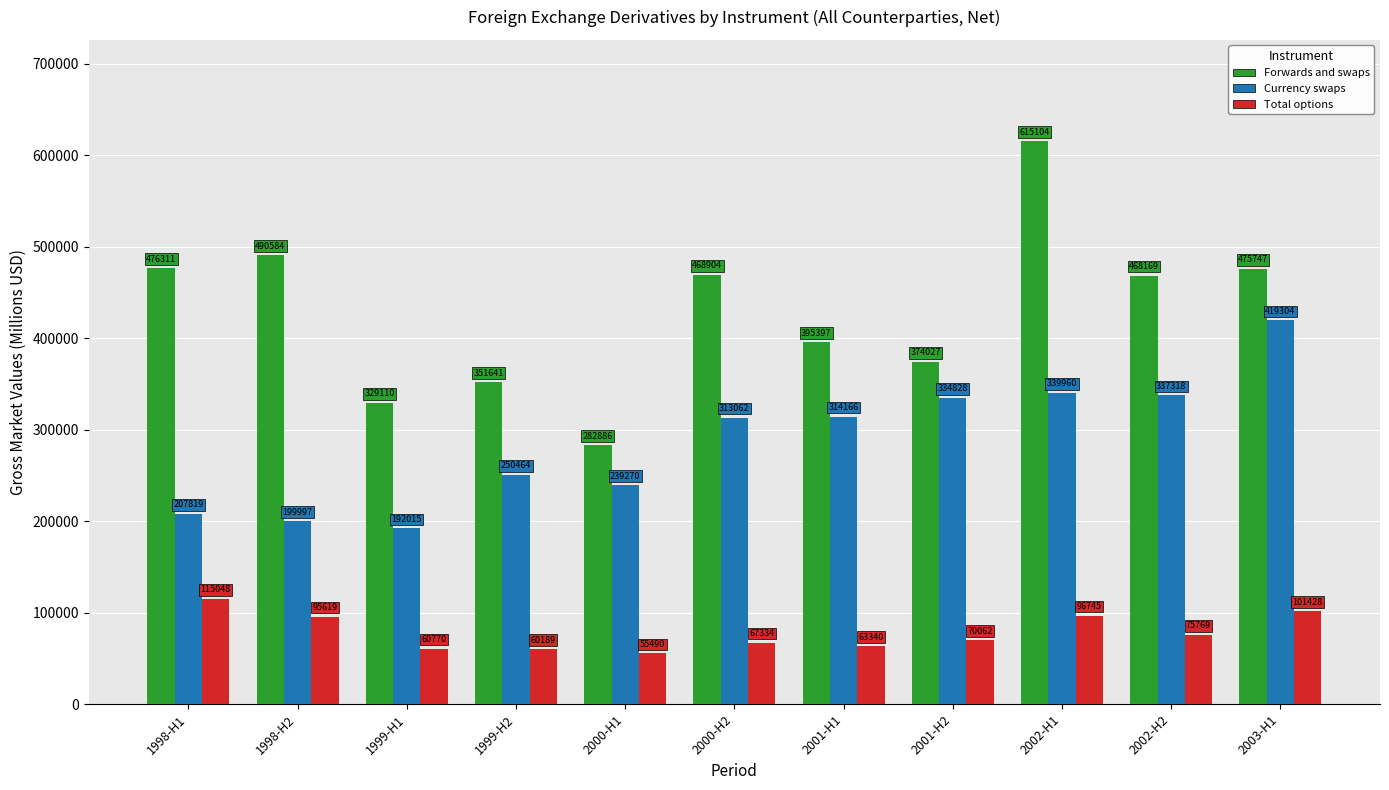

Is the value of Currency swaps at 2003-H1 greater than the value of Forwards and swaps at 2001-H2?

Yes